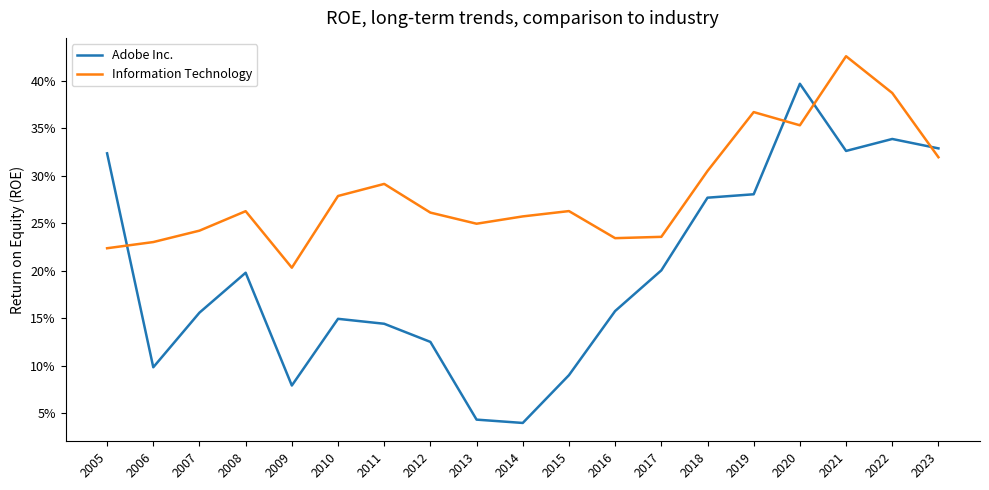

What are all the series names shown in the legend?

Adobe Inc., Information Technology